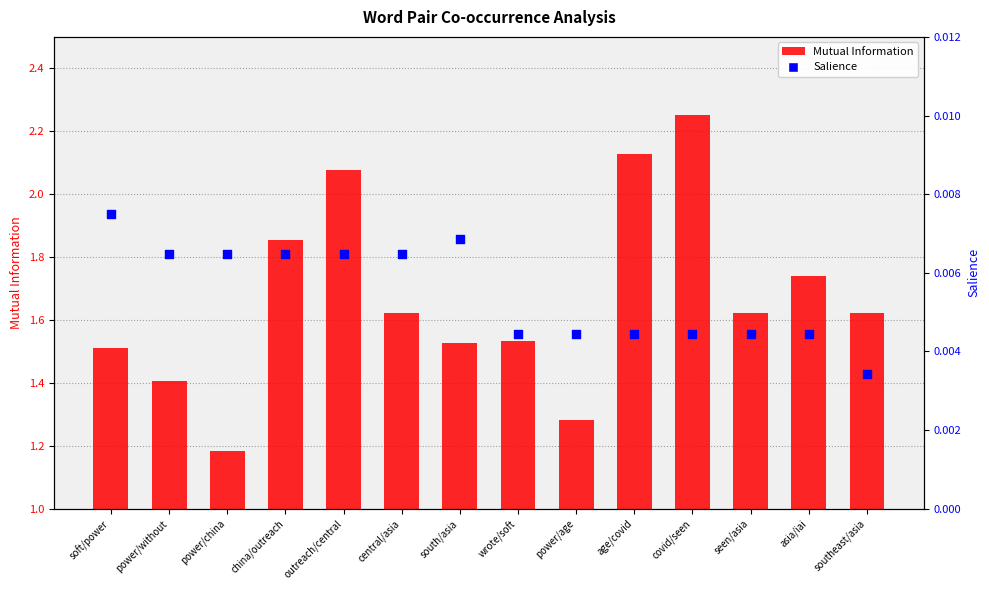

At how many categories does at least one series exceed 1?

14